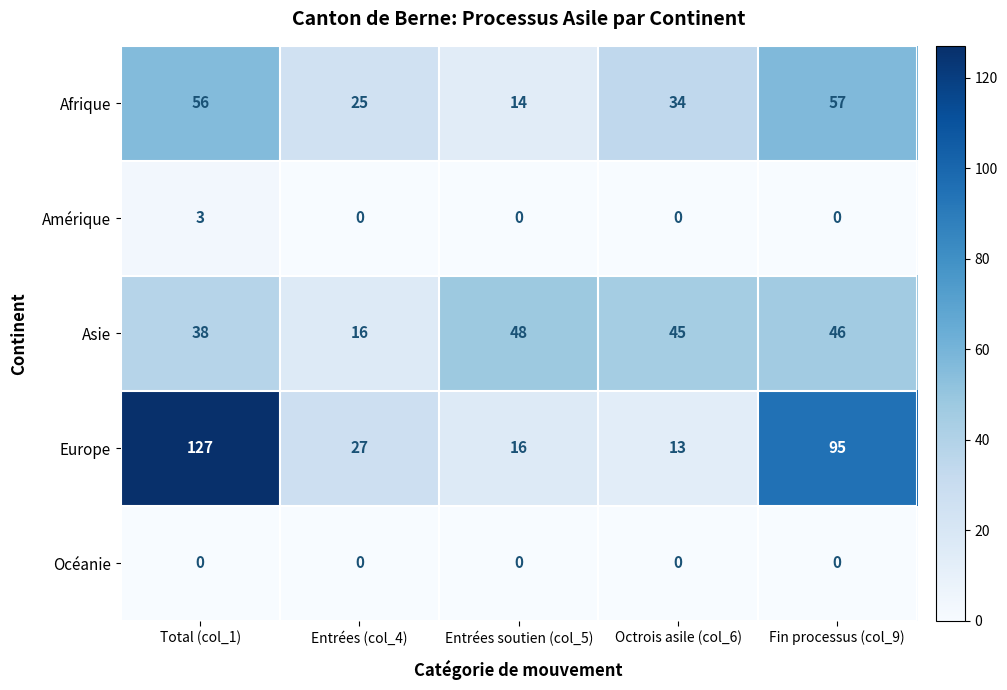

At which category is the sum across all series the highest?

Total (col_1)